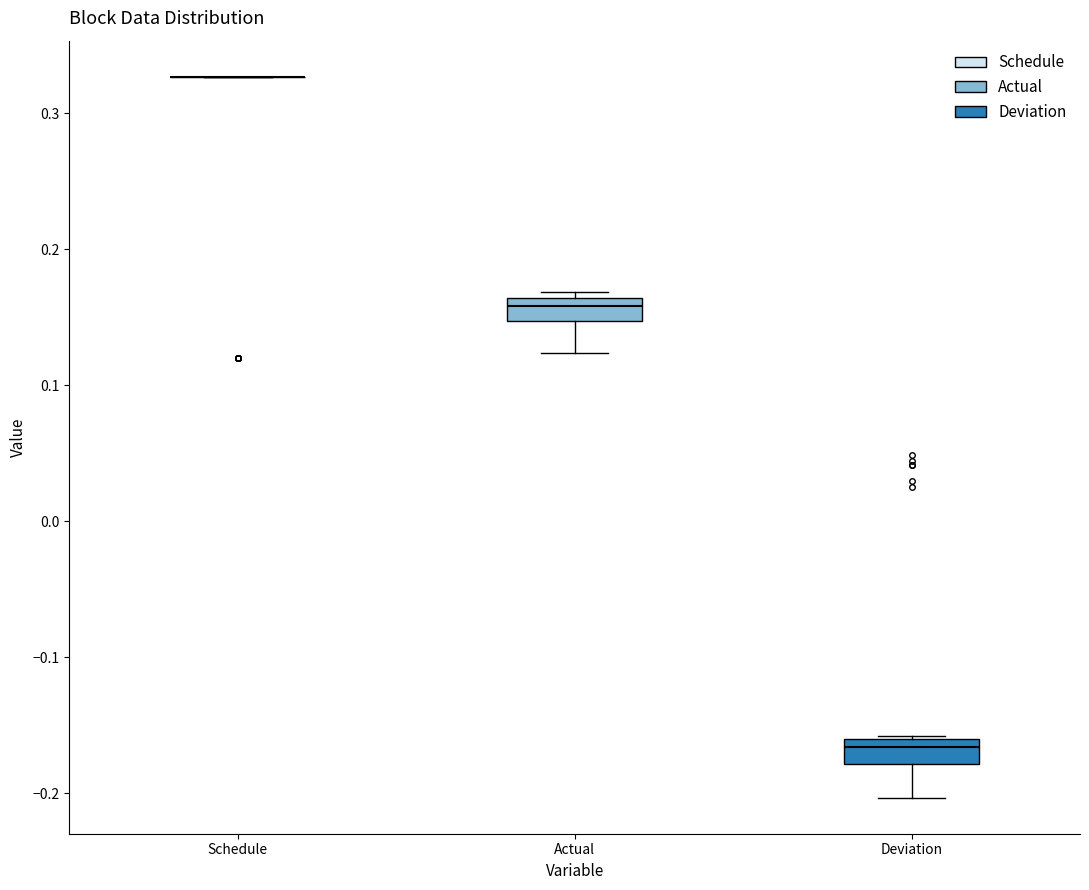

Reading left to right, transcribe this box plot: for each box, give where its median line is, the range the box spans, and where its two whiskers end, as read against the y-axis. The values are not printed on the chart, so give them approximately, as read against the axis.

Schedule: box collapsed to a line at 0.33, whiskers 0.33 to 0.33
Actual: median 0.16 (inside the box), box 0.15 to 0.16, whiskers 0.12 to 0.17
Deviation: median -0.17, box -0.18 to -0.16, whiskers -0.20 to -0.16